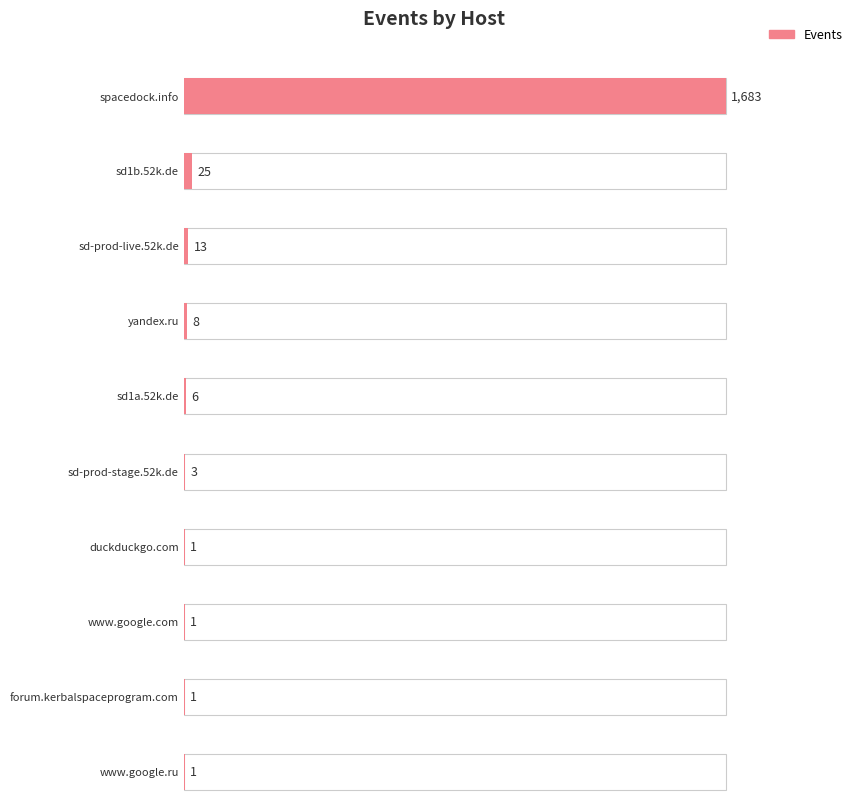

At which label does the data first exceed 6?

spacedock.info